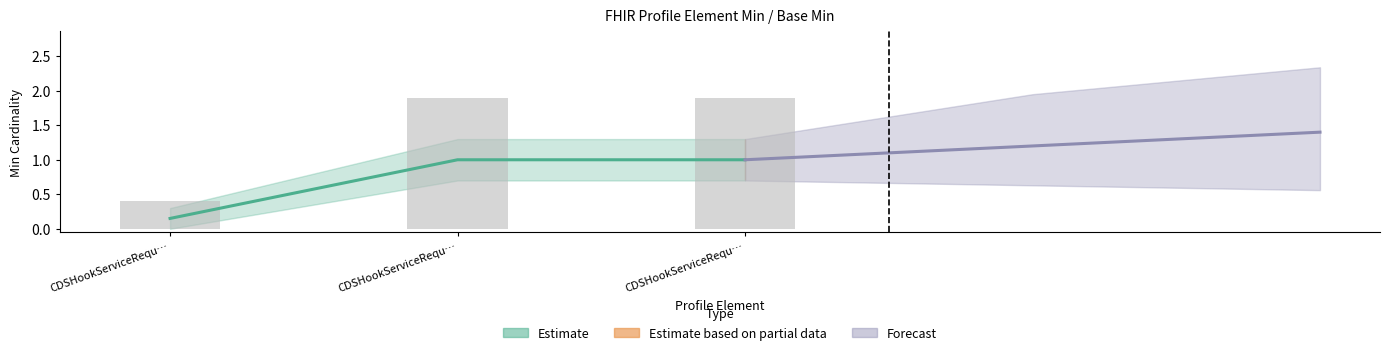

Count the Min values in the range 0 to 1.

3